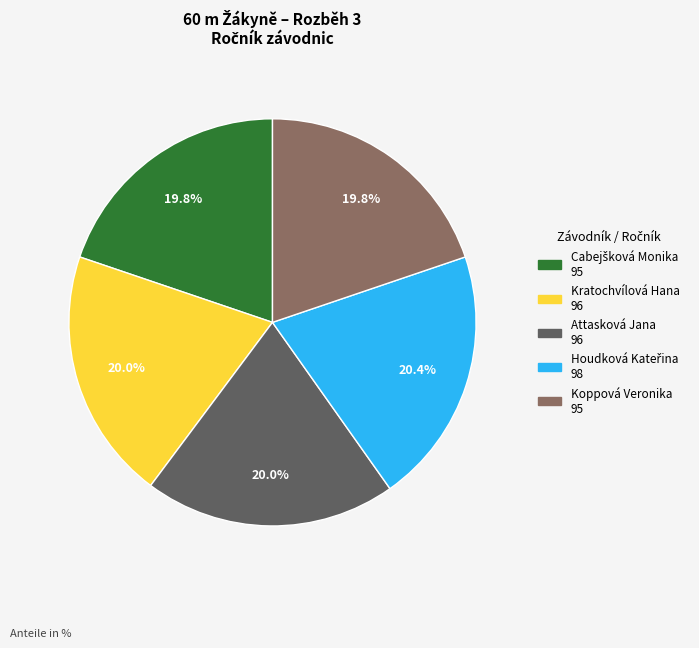

Does Kratochvílová Hana represent more than half of the total?

No